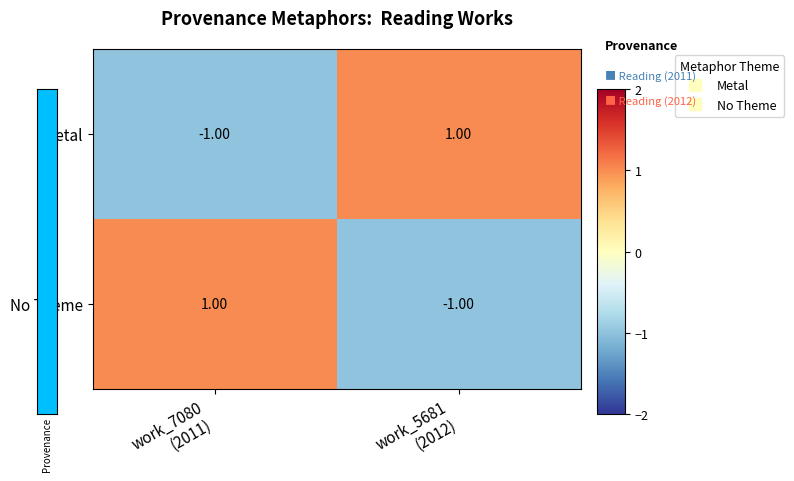

How many values in the No Theme series are below 1?

1